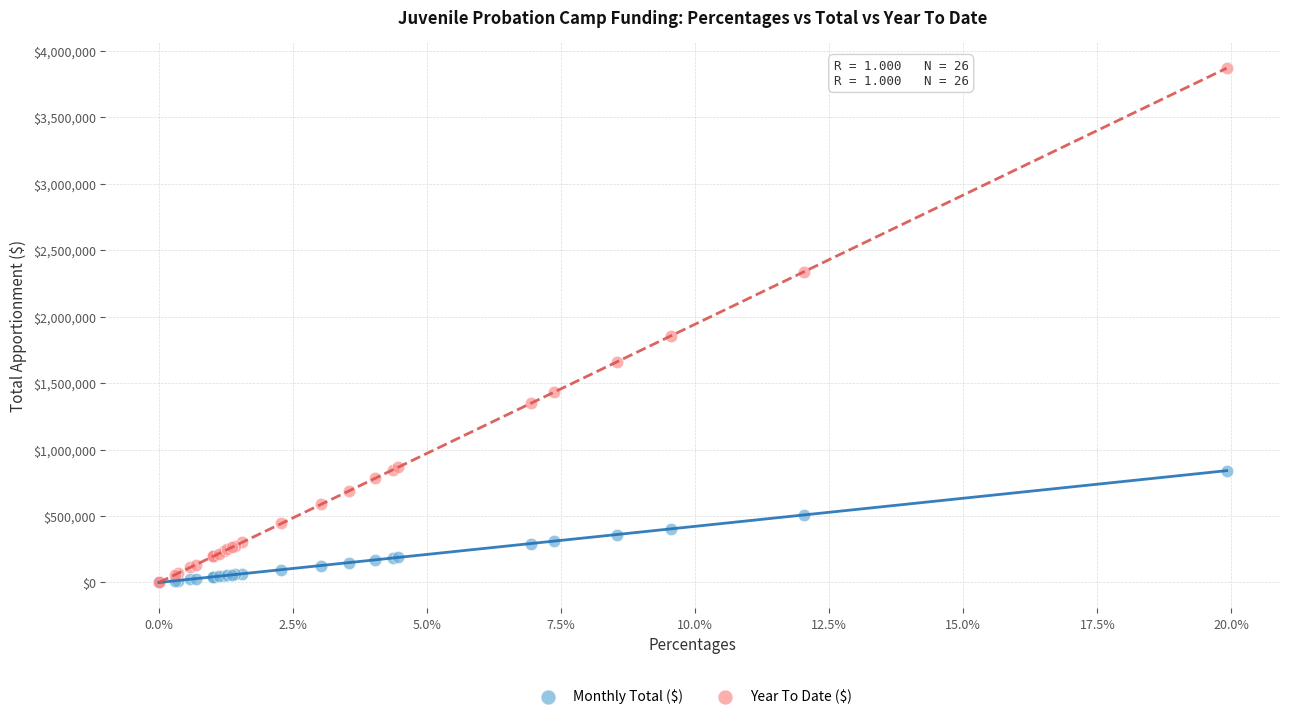

Which series has the widest spread of Y values?

Year To Date ($)